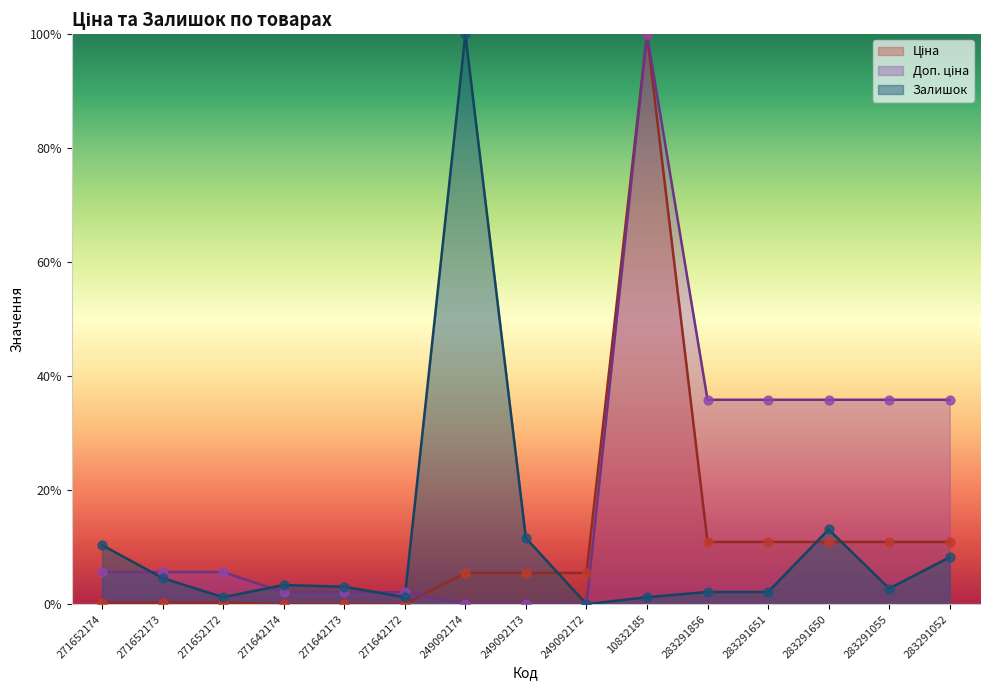

What are all the series names shown in the legend?

Ціна, Доп. ціна, Залишок